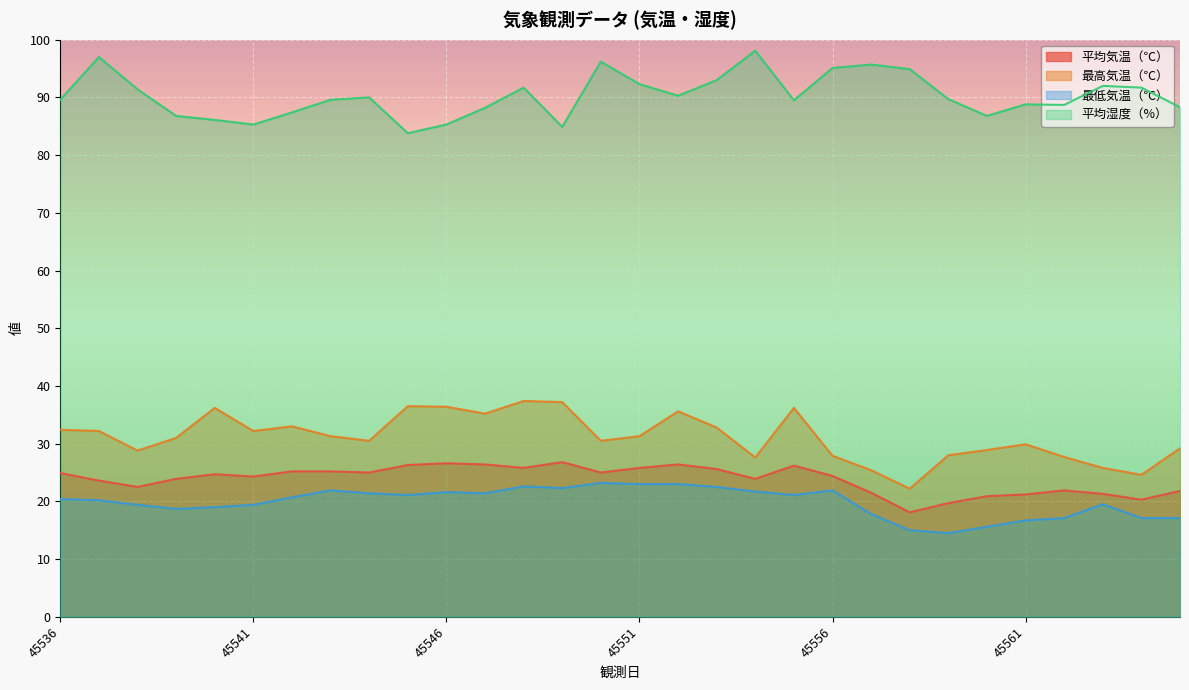

Reading left to right, extract all data points from this chart.

平均気温（℃）: 45536=24.9	45537=23.6	45538=22.5	45539=23.9	45540=24.7	45541=24.3	45542=25.2	45543=25.2	45544=25.0	45545=26.3	45546=26.6	45547=26.4	45548=25.8	45549=26.8	45550=25.0	45551=25.8	45552=26.4	45553=25.6	45554=23.9	45555=26.2	45556=24.4	45557=21.5	45558=18.1	45559=19.7	45560=20.9	45561=21.2	45562=21.9	45563=21.3	45564=20.3	45565=21.8
最高気温（℃）: 45536=32.4	45537=32.2	45538=28.8	45539=31.0	45540=36.2	45541=32.2	45542=33.0	45543=31.3	45544=30.5	45545=36.5	45546=36.4	45547=35.2	45548=37.4	45549=37.2	45550=30.5	45551=31.3	45552=35.6	45553=32.8	45554=27.6	45555=36.2	45556=27.9	45557=25.4	45558=22.2	45559=28.0	45560=28.9	45561=29.9	45562=27.7	45563=25.8	45564=24.6	45565=29.2
最低気温（℃）: 45536=20.4	45537=20.2	45538=19.4	45539=18.7	45540=19.0	45541=19.4	45542=20.7	45543=21.9	45544=21.4	45545=21.1	45546=21.6	45547=21.4	45548=22.6	45549=22.3	45550=23.2	45551=23.0	45552=23.0	45553=22.5	45554=21.7	45555=21.1	45556=21.9	45557=17.8	45558=15.0	45559=14.5	45560=15.6	45561=16.7	45562=17.1	45563=19.5	45564=17.1	45565=17.1
平均湿度（%）: 45536=89.6	45537=97.0	45538=91.4	45539=86.8	45540=86.1	45541=85.3	45542=87.4	45543=89.6	45544=90.0	45545=83.8	45546=85.3	45547=88.2	45548=91.7	45549=84.9	45550=96.2	45551=92.3	45552=90.3	45553=93.0	45554=98.1	45555=89.5	45556=95.1	45557=95.7	45558=94.9	45559=89.7	45560=86.8	45561=88.8	45562=88.7	45563=92.0	45564=91.7	45565=88.3